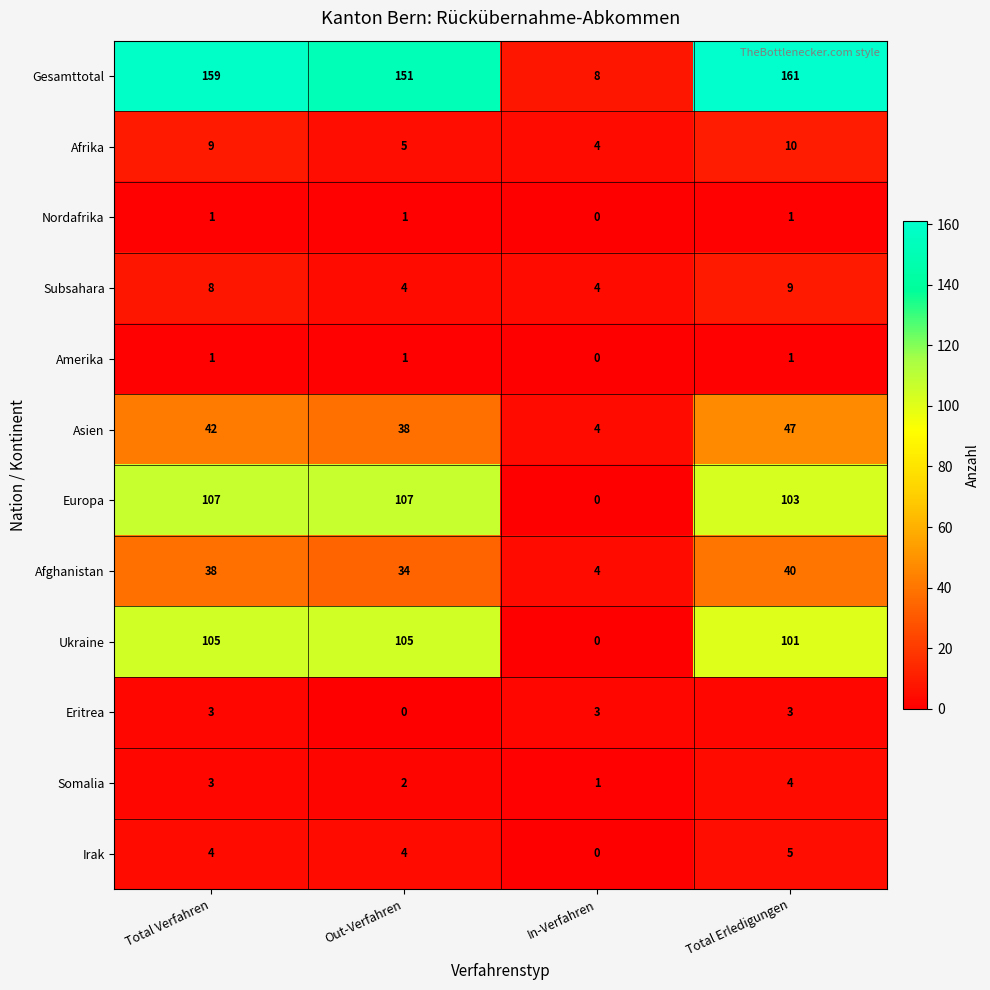

What is the difference between the highest and lowest values at In-Verfahren?

8